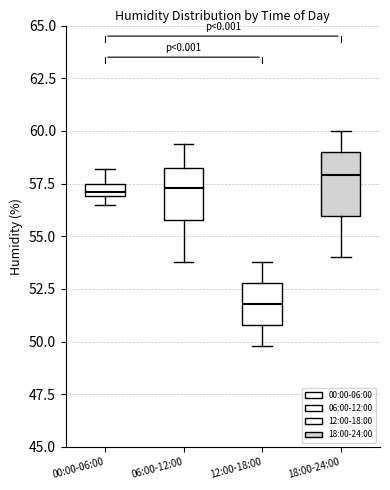

Which box is the tallest, from its lower edge to its upper edge?

18:00-24:00